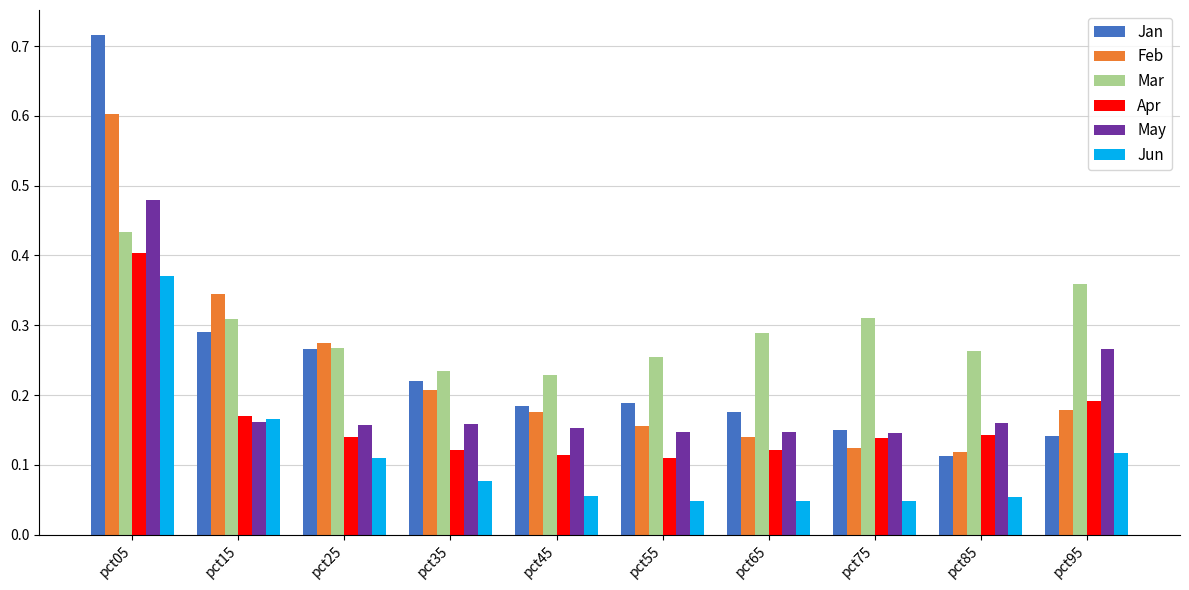

Is the value of Jun at pct45 greater than the value of May at pct45?

No